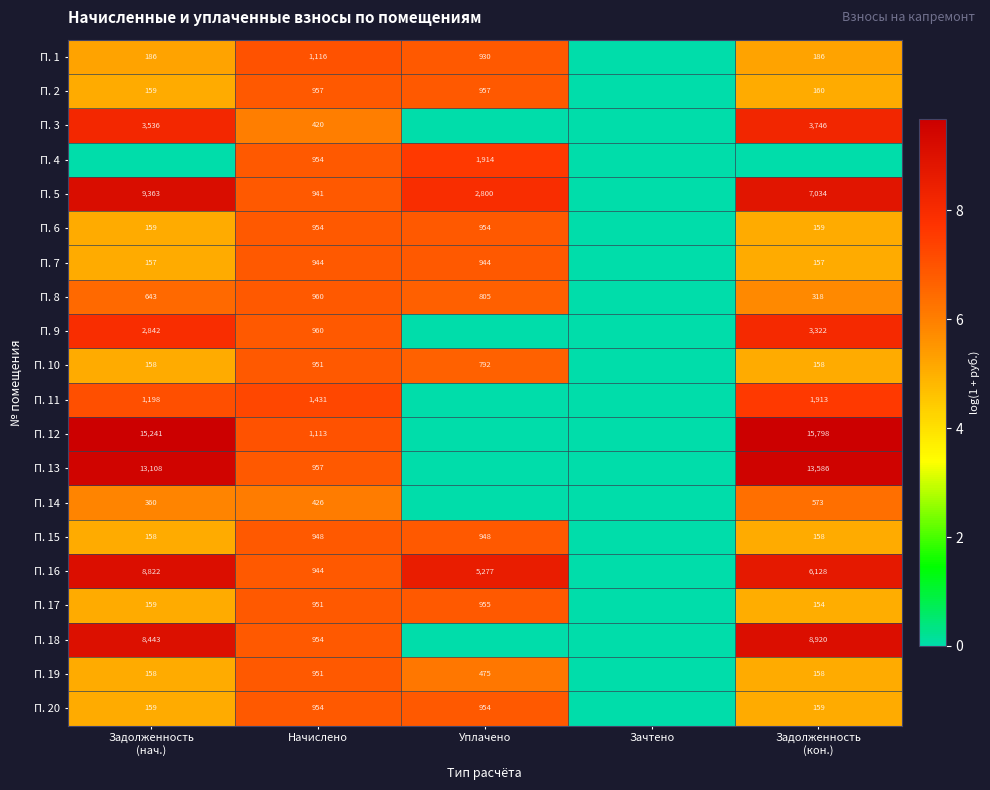

At which category is the sum across all series the highest?

Начислено